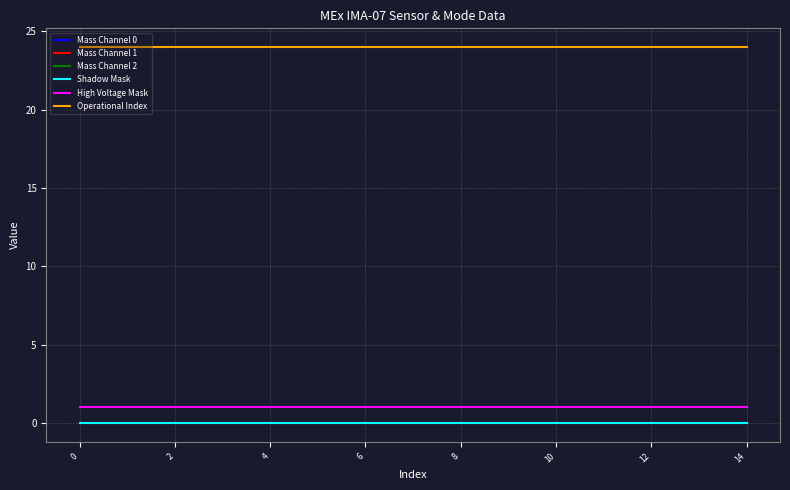

True or false: Mass Channel 1 has more than 2 points higher than both neighbors.

False